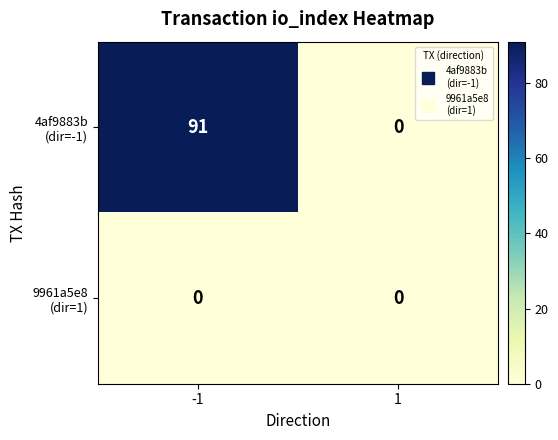

How many distinct data groups are displayed?

2